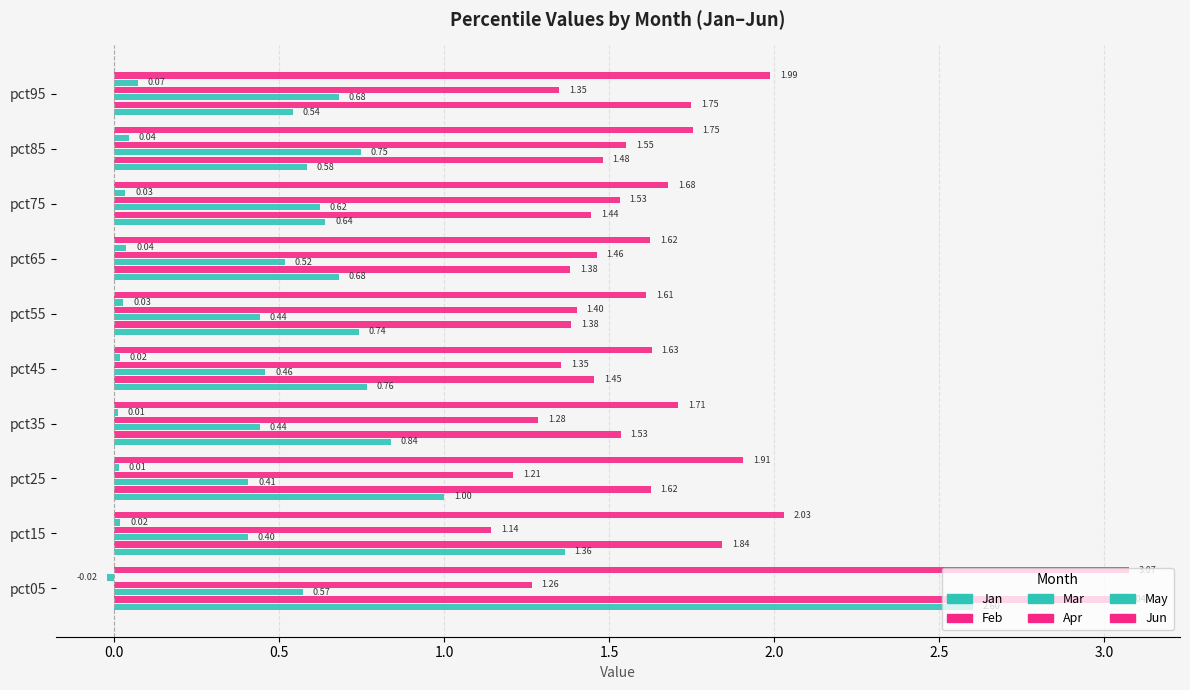

What is the maximum value shown in the chart?

3.1